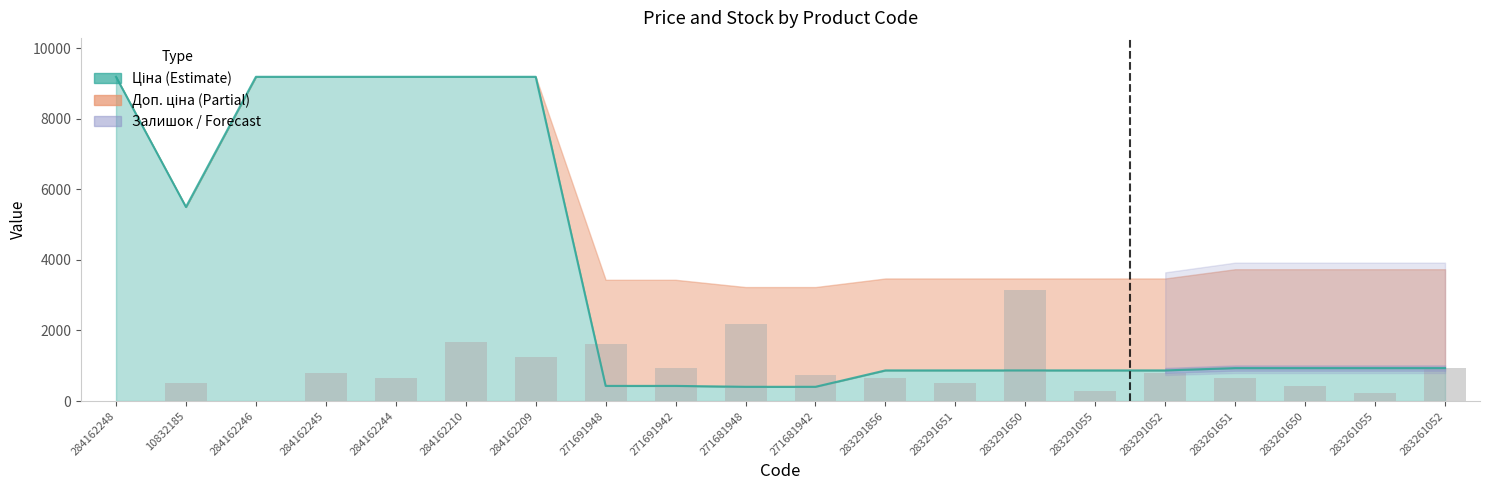

The value at 283261055 is 92.3. True or false?

False